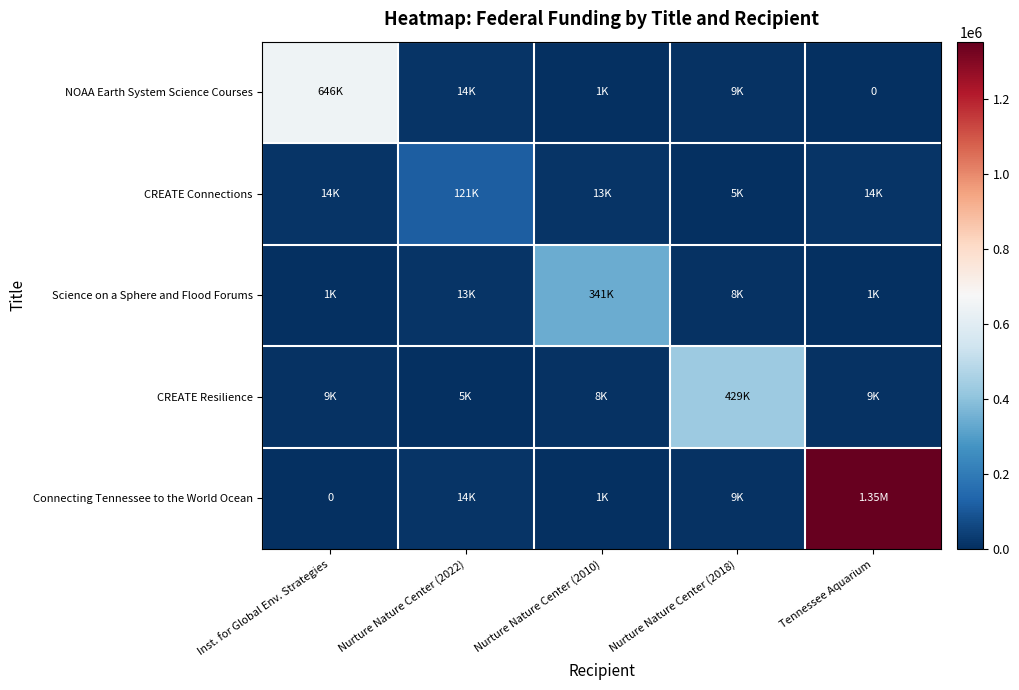

True or false: CREATE Resilience has a value of 5000 at Nurture Nature Center (2022).

True